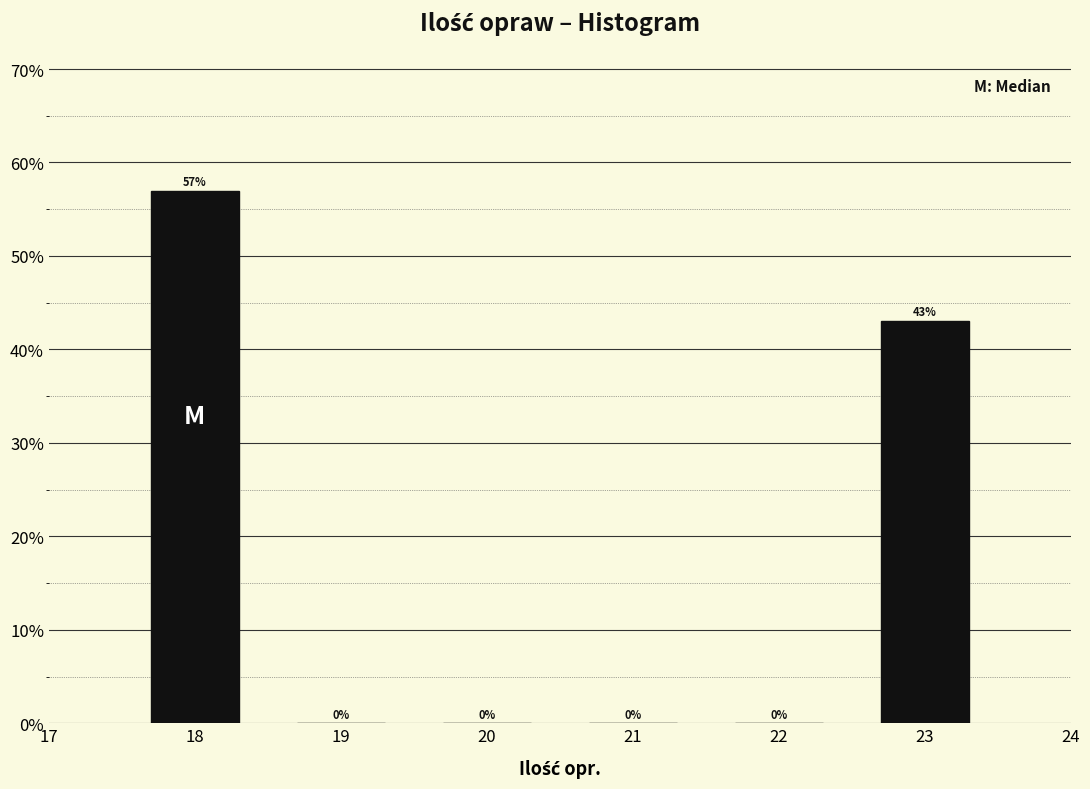

Reading right to left, list all the values displayed in this chart.

23=43.0	22=0.0	21=0.0	20=0.0	19=0.0	18=57.0